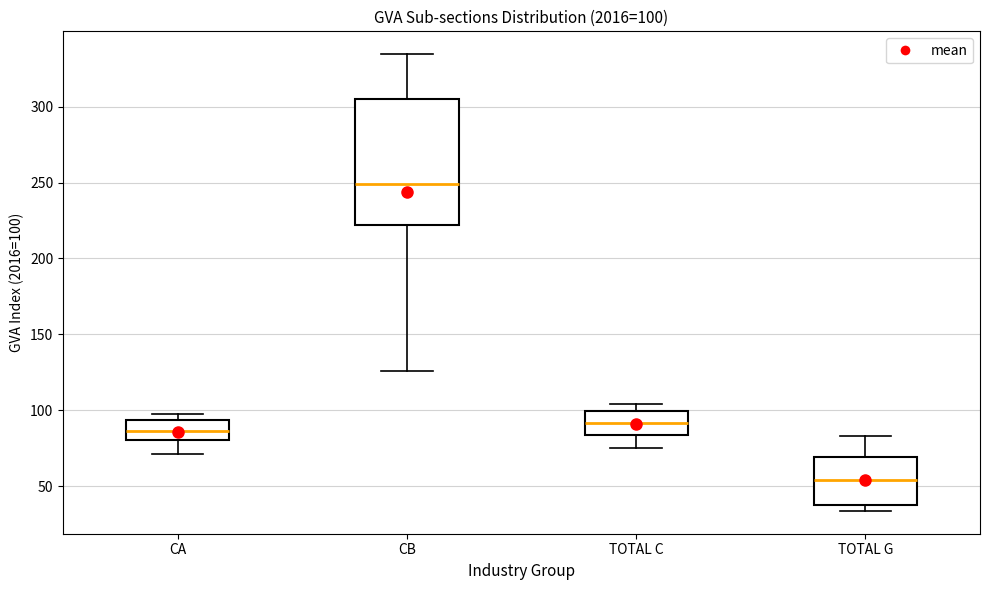

Which box's median line is the highest?

CB